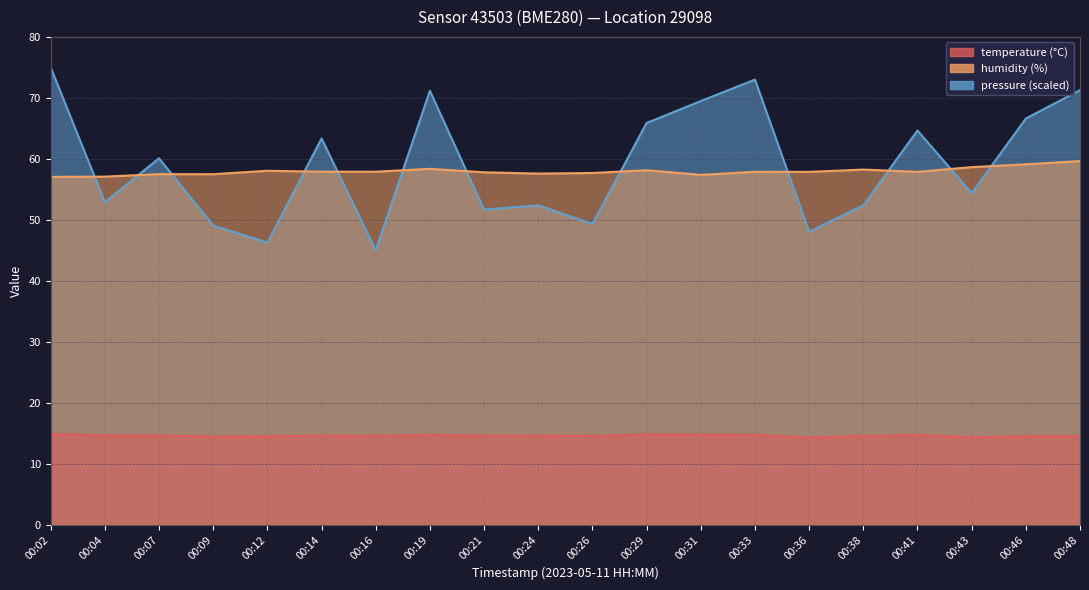

Reading left to right, extract all data points from this chart.

temperature: 00:02=14.8	00:04=14.7	00:07=14.7	00:09=14.5	00:12=14.5	00:14=14.6	00:16=14.6	00:19=14.7	00:21=14.6	00:24=14.6	00:26=14.6	00:29=14.8	00:31=14.7	00:33=14.7	00:36=14.3	00:38=14.5	00:41=14.7	00:43=14.3	00:46=14.5	00:48=14.5
humidity: 00:02=57.0	00:04=57.1	00:07=57.5	00:09=57.5	00:12=58.0	00:14=57.9	00:16=57.9	00:19=58.4	00:21=57.8	00:24=57.6	00:26=57.7	00:29=58.1	00:31=57.4	00:33=57.9	00:36=57.9	00:38=58.2	00:41=57.9	00:43=58.6	00:46=59.1	00:48=59.6
pressure_norm: 00:02=75.0	00:04=52.9	00:07=60.1	00:09=49.1	00:12=46.3	00:14=63.3	00:16=45.0	00:19=71.2	00:21=51.7	00:24=52.4	00:26=49.3	00:29=65.9	00:31=69.5	00:33=73.0	00:36=48.0	00:38=52.4	00:41=64.6	00:43=54.4	00:46=66.6	00:48=71.3